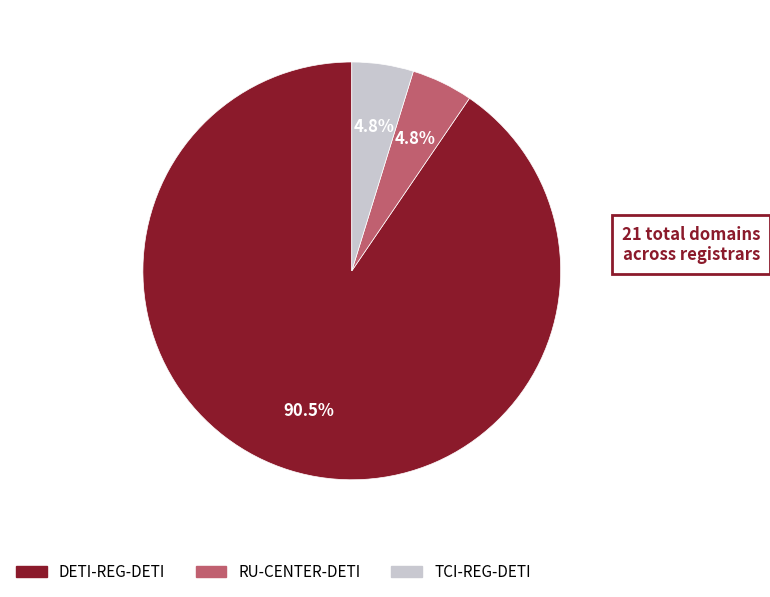

True or false: TCI-REG-DETI accounts for 5% of the total.

True